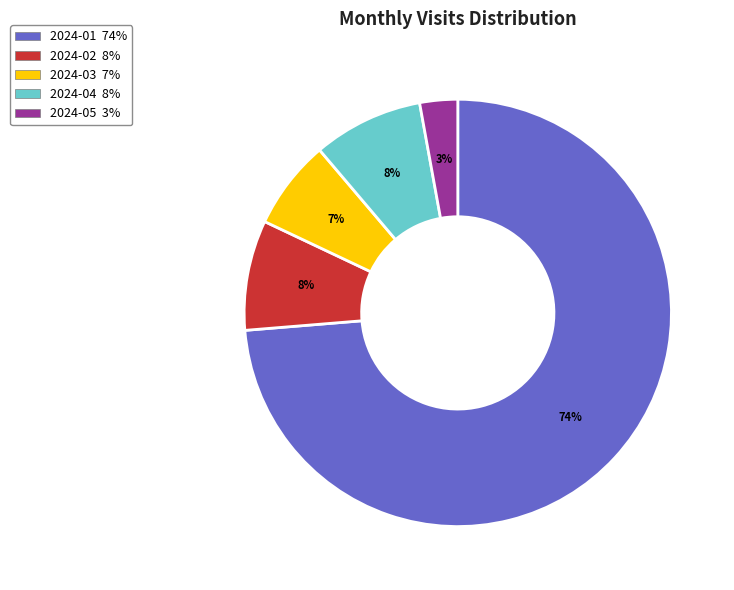

To the nearest percent, what percentage of the pie is 2024-04?

8%